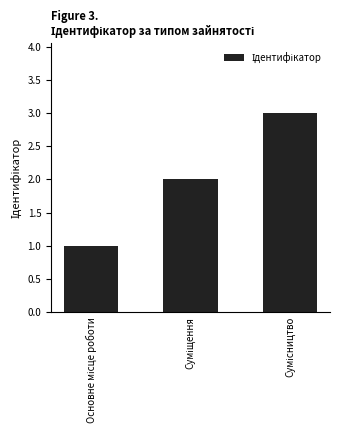

What is the greatest value displayed?

3